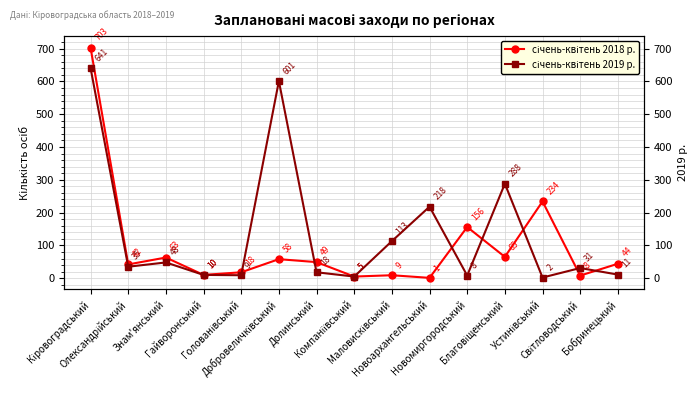

At which category does січень-квітень 2019 р. reach its first local valley?

Олександрійський